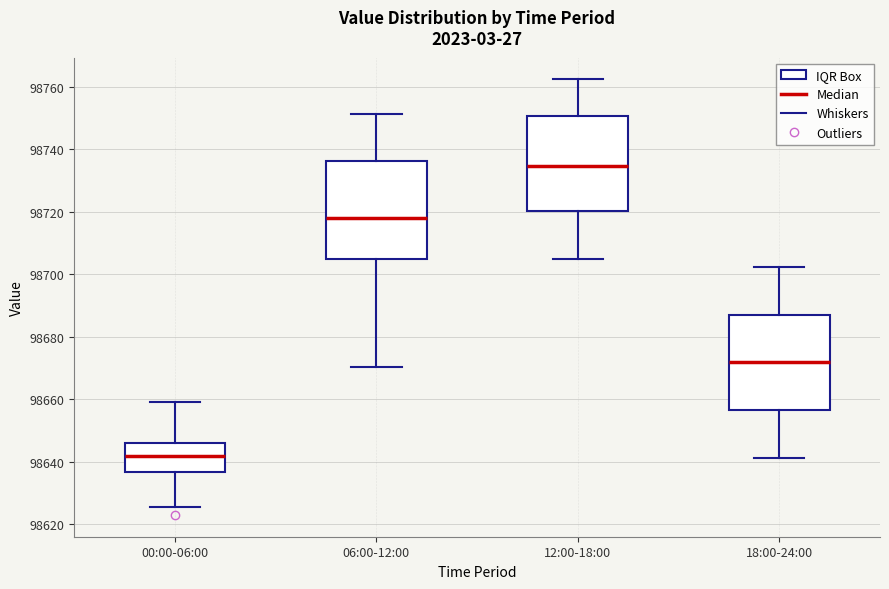

Reading left to right, read every box against the y-axis: the position of its median line, the range the box covers, and the ends of its whiskers. The values are not printed on the chart, so give them approximately, as read against the axis.

00:00-06:00: median 98642, box 98636 to 98646, whiskers 98626 to 98660
06:00-12:00: median 98718, box 98704 to 98736, whiskers 98670 to 98752
12:00-18:00: median 98734, box 98720 to 98750, whiskers 98704 to 98762
18:00-24:00: median 98672, box 98656 to 98688, whiskers 98642 to 98702